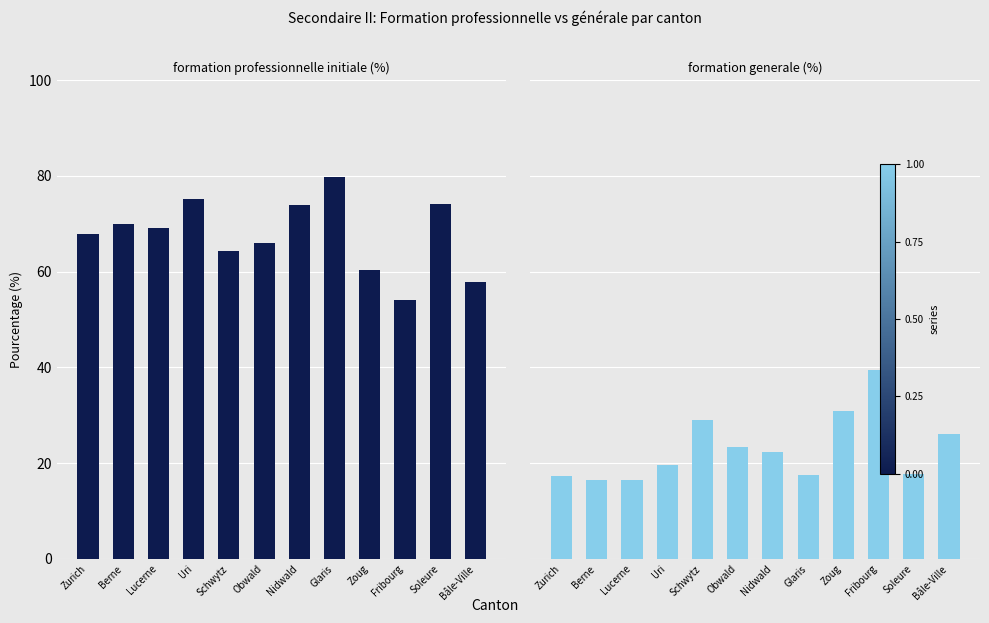

The formation generale (%) series shows 16.4 at Berne. True or false?

True